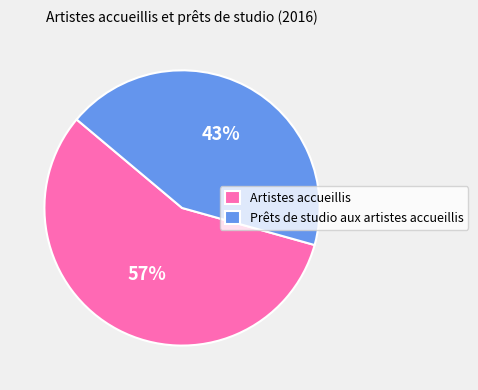

What percentage is the Artistes accueillis slice, to the nearest percent?

57%